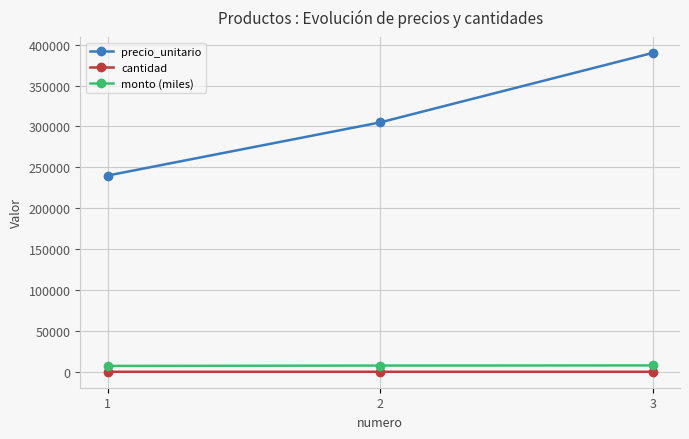

What is the spread (max minus min) of values at 2?

304975